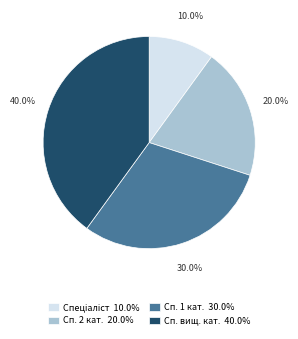

Is there a majority slice in this chart?

No